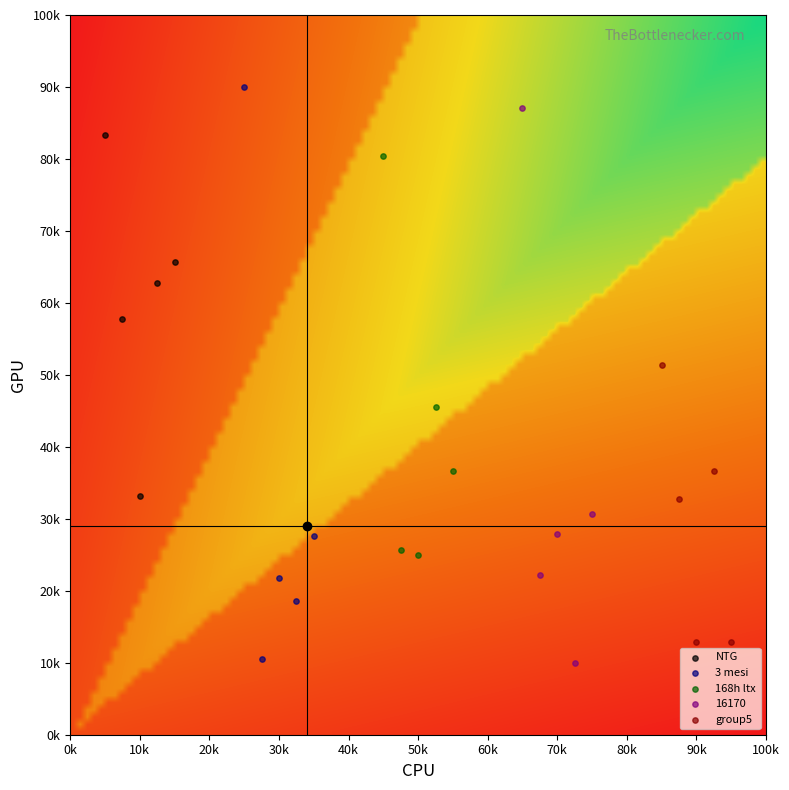

What are all the series names shown in the legend?

NTG, 3 mesi, 168h ltx, 16170, group5